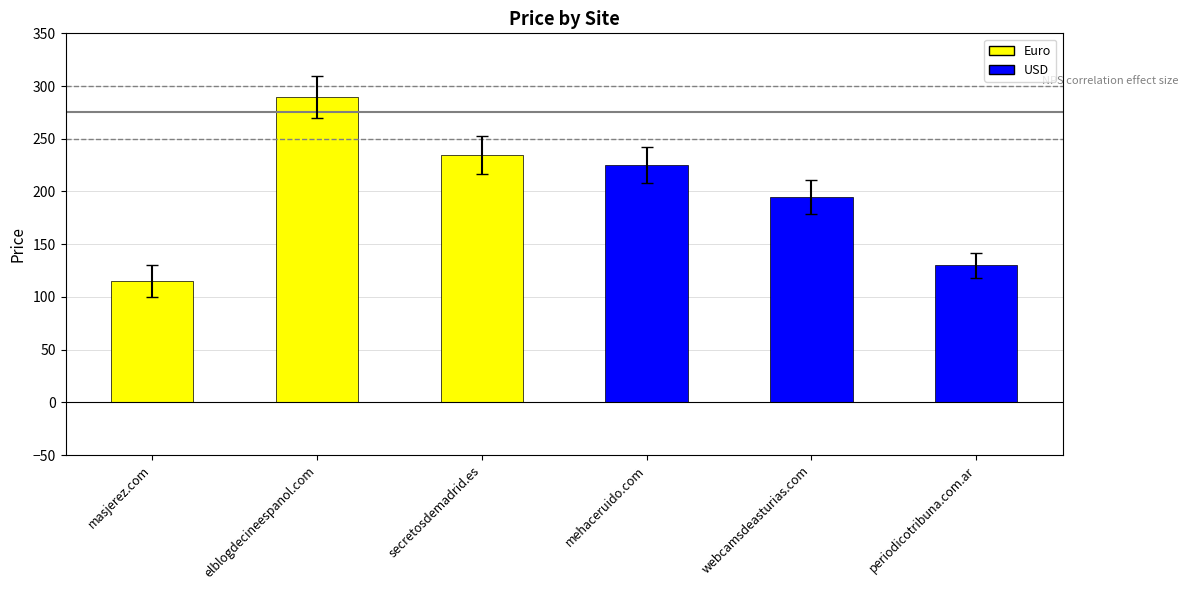

How many values are below 225?

3